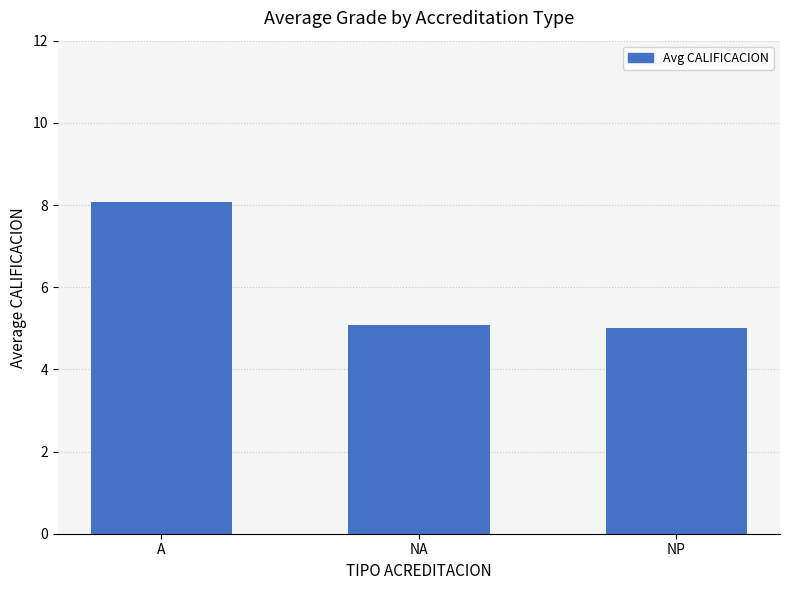

Reading left to right, what are all the values shown in this chart?

8.1	5.1	5.0